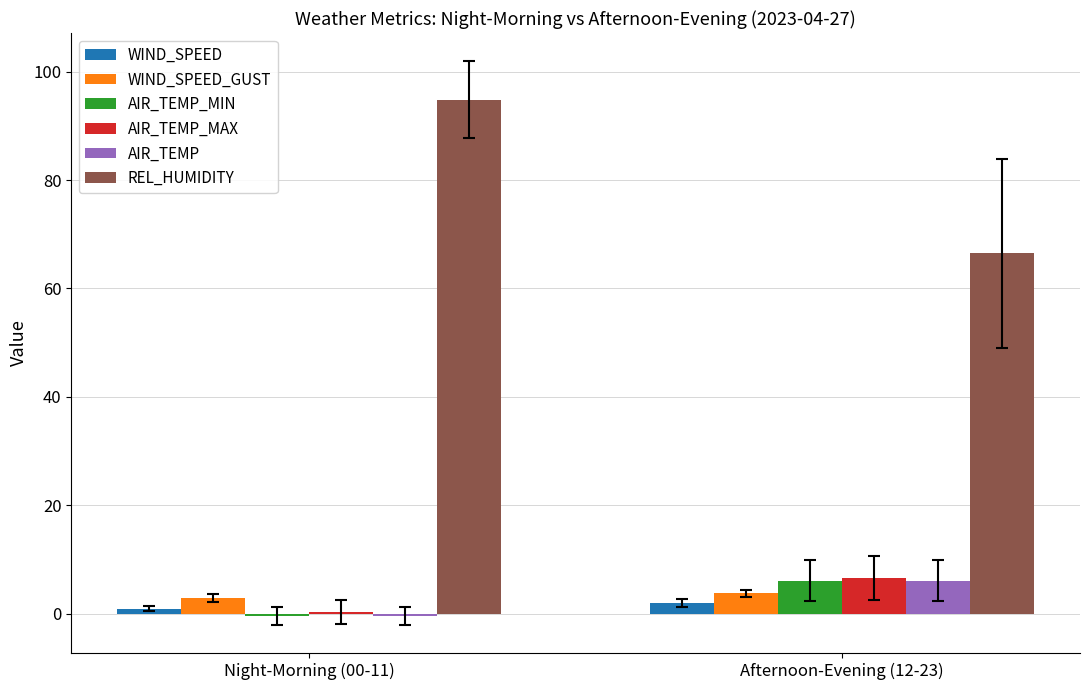

Where does the AIR_TEMP_MIN series first go above 6?

Afternoon-Evening (12-23)